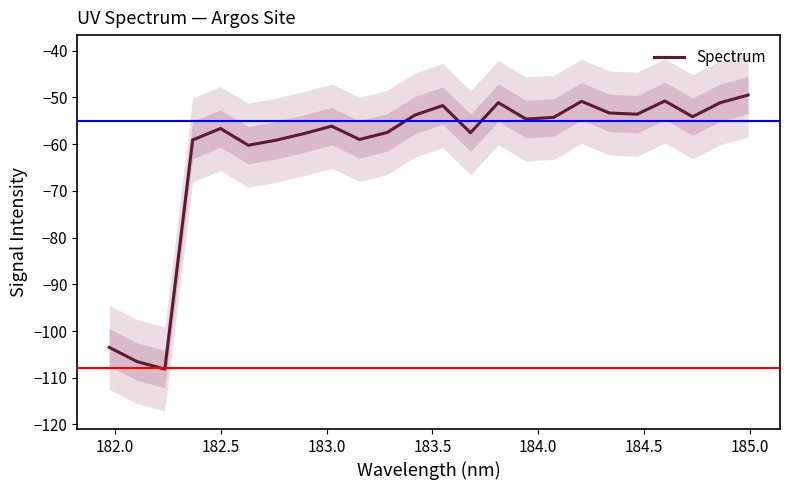

True or false: there are more than 0 points higher than both neighbors.

True